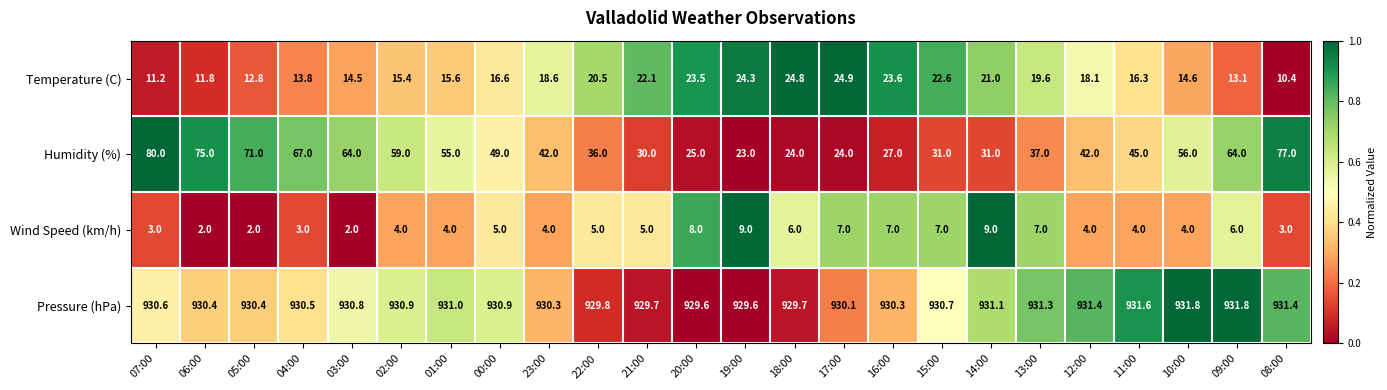

What is the total value across all series at 18:00?

984.5